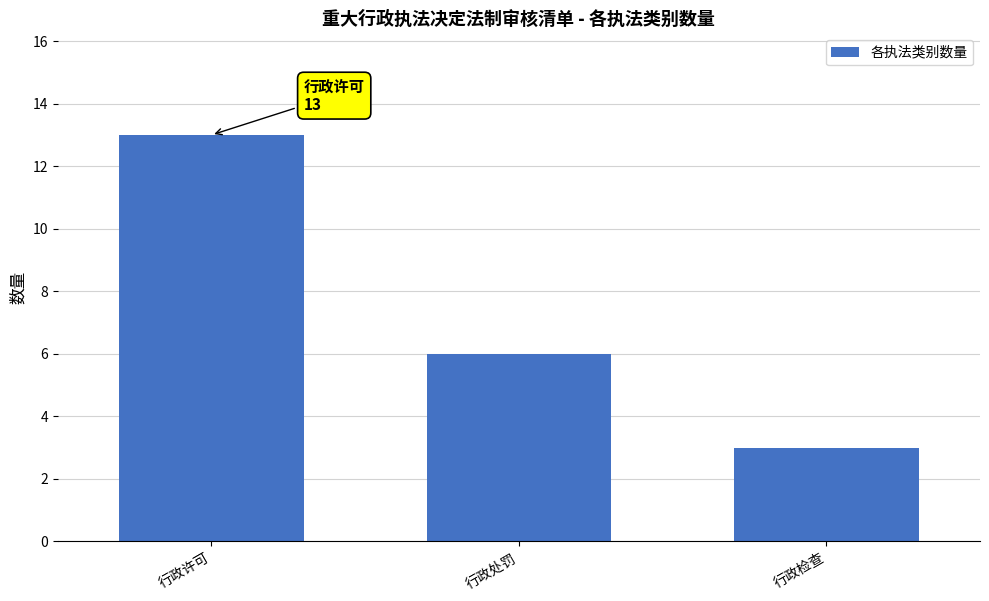

How many values are below 6?

1